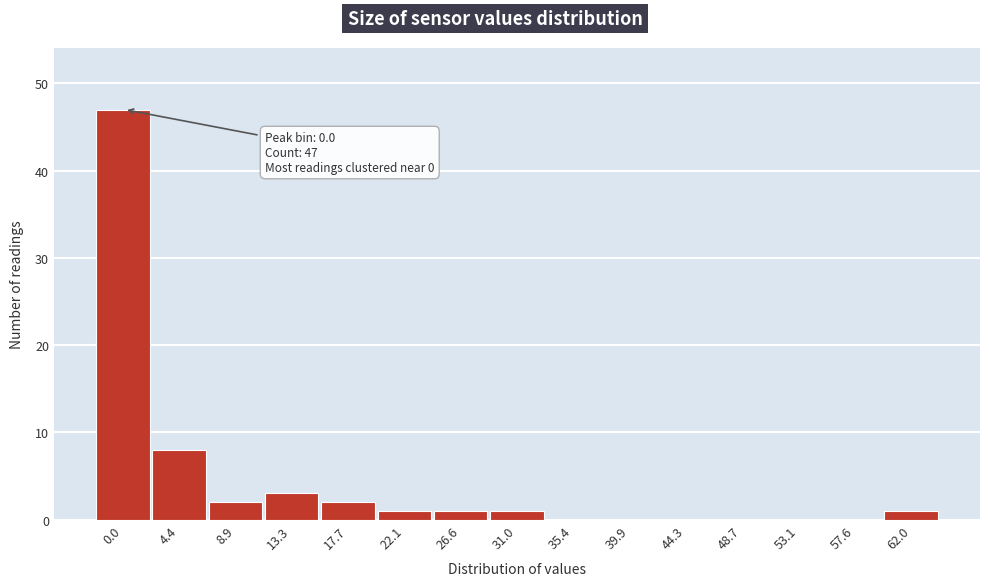

Reading left to right, what are all the values shown in this chart?

0.0=47	4.4=8	8.9=2	13.3=3	17.7=2	22.1=1	26.6=1	31.0=1	35.4=0	39.9=0	44.3=0	48.7=0	53.1=0	57.6=0	62.0=1